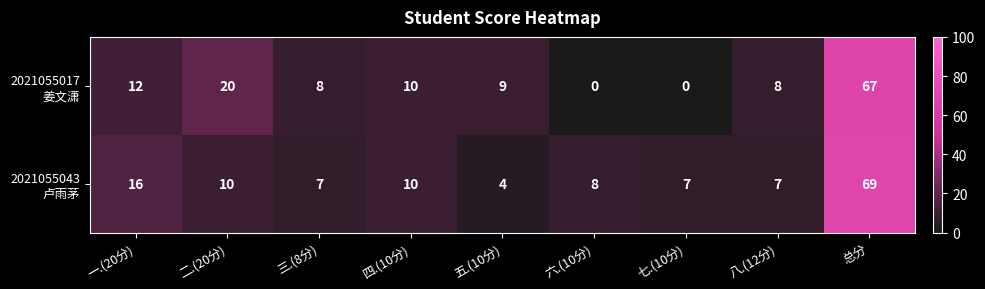

At which category is the sum across all series the highest?

总分